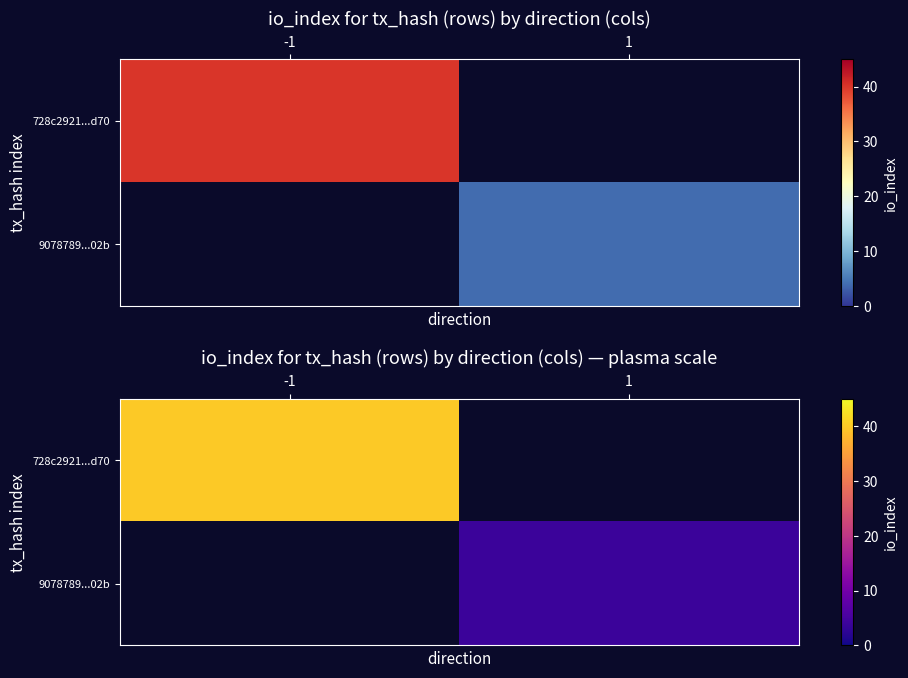

What is the minimum value shown in the chart?

4.0